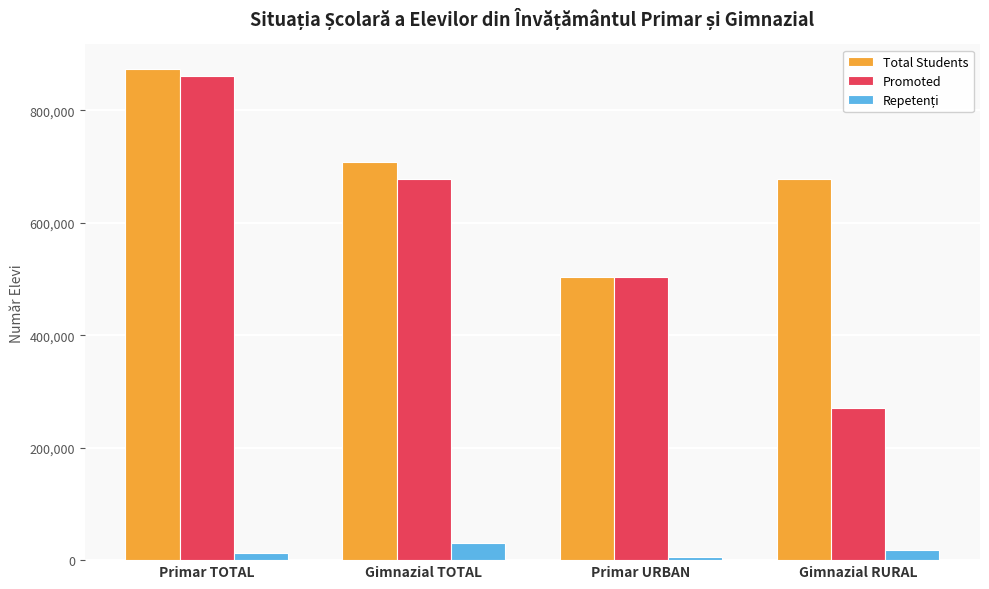

Which label corresponds to the largest value in the chart?

Primar TOTAL